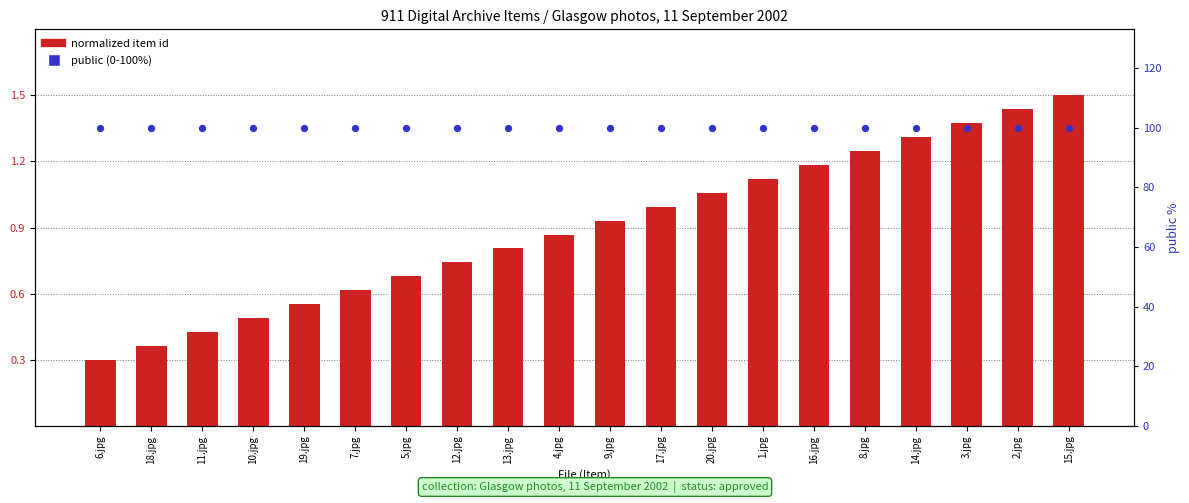

Which series reaches the maximum Y coordinate?

public (0-100%)